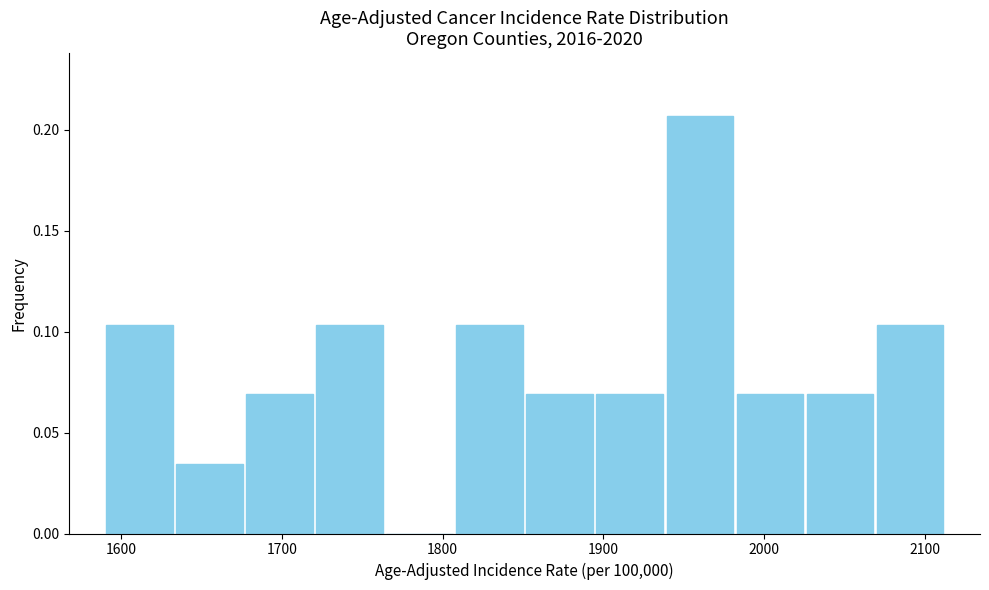

Reading left to right, transcribe this chart: for each bar, give the range it covers on the x-axis and its height. Neither the bar edges nor the heights are printed on the chart, so give them approximately, as read against the axes.

1590 to 1630: 0.105
1630 to 1680: 0.035
1680 to 1720: 0.070
1720 to 1760: 0.105
1760 to 1810: 0
1810 to 1850: 0.105
1850 to 1890: 0.070
1890 to 1940: 0.070
1940 to 1980: 0.205
1980 to 2030: 0.070
2030 to 2070: 0.070
2070 to 2110: 0.105